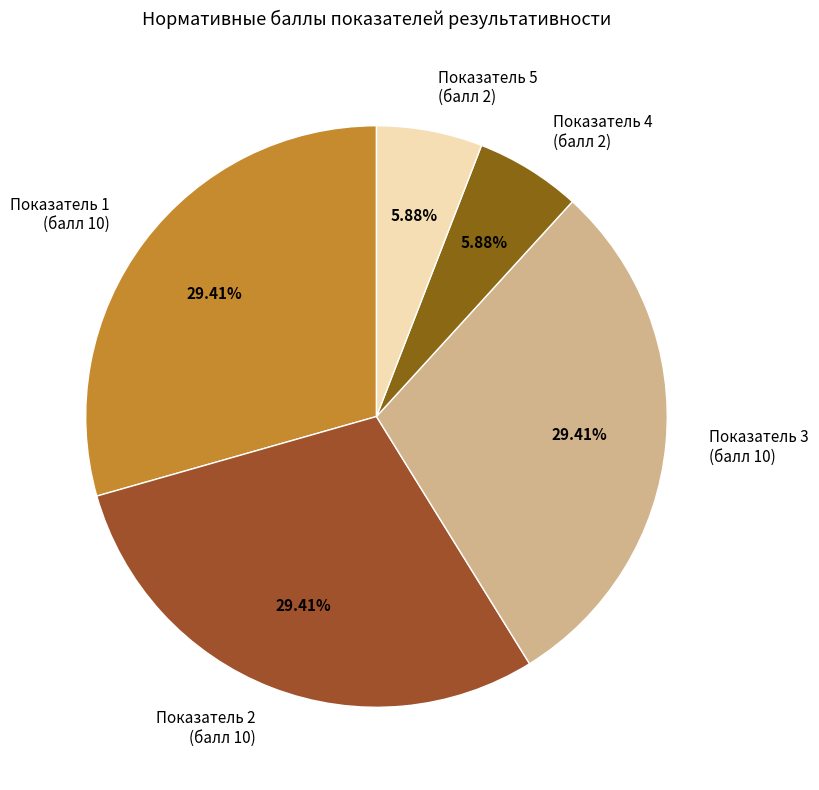

Is the sum of Показатель 3 (балл 10) and Показатель 5 (балл 2) greater than half?

No